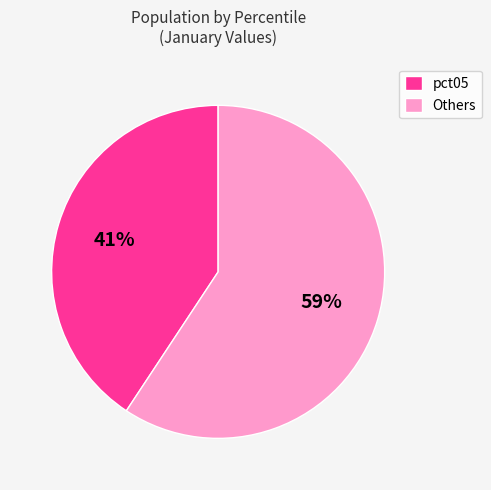

To the nearest percent, what percentage of the pie is pct05?

41%